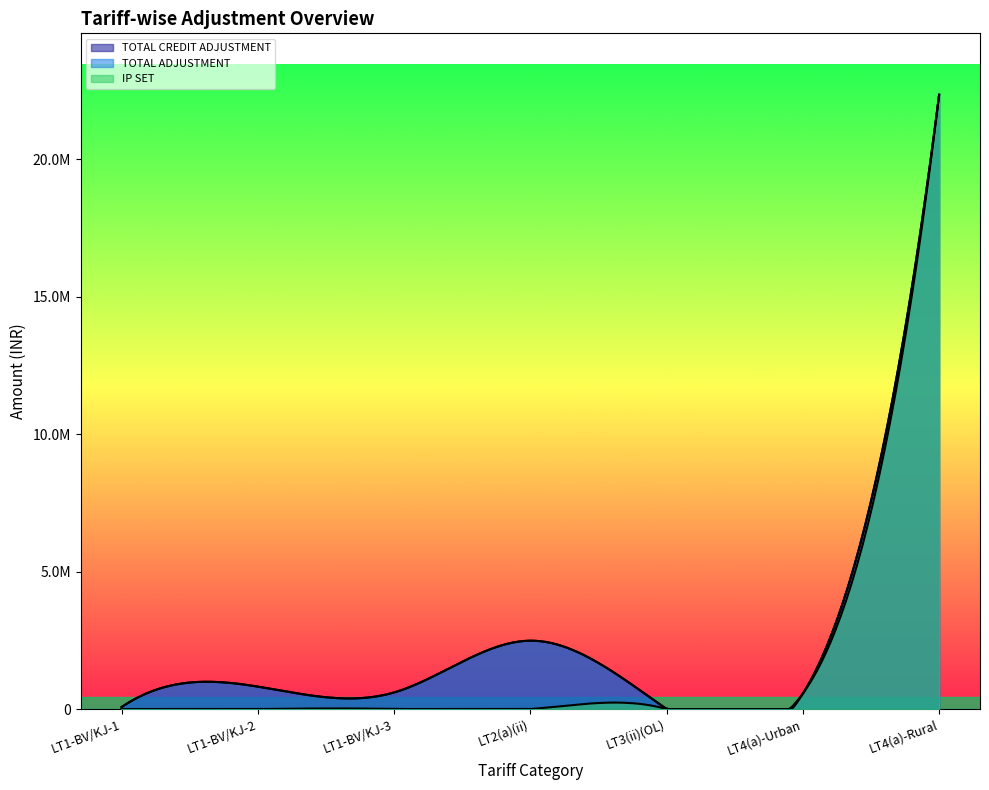

True or false: DEPOSIT TO REVENUE and FL ADJUSTMENT cross at least once.

False